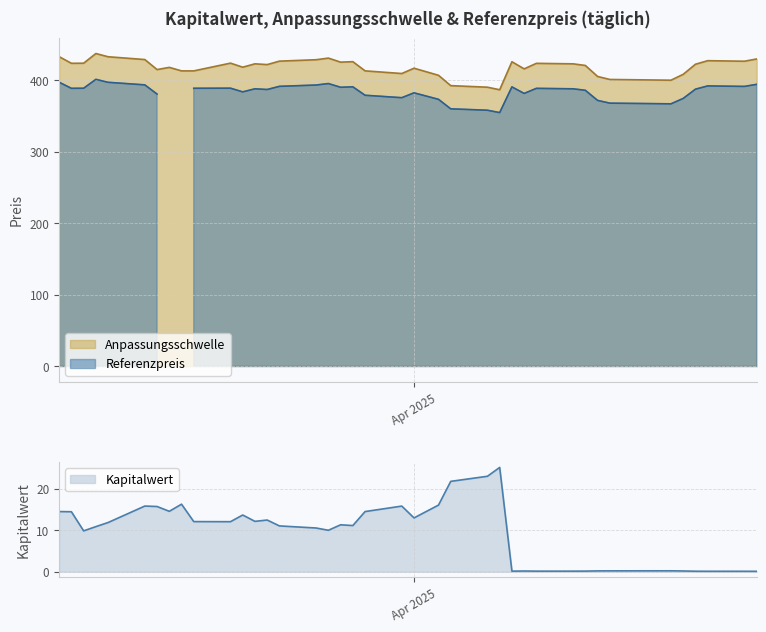

In Kapitalwert, how many points are lower than both neighbors (excluding endpoints)?

8